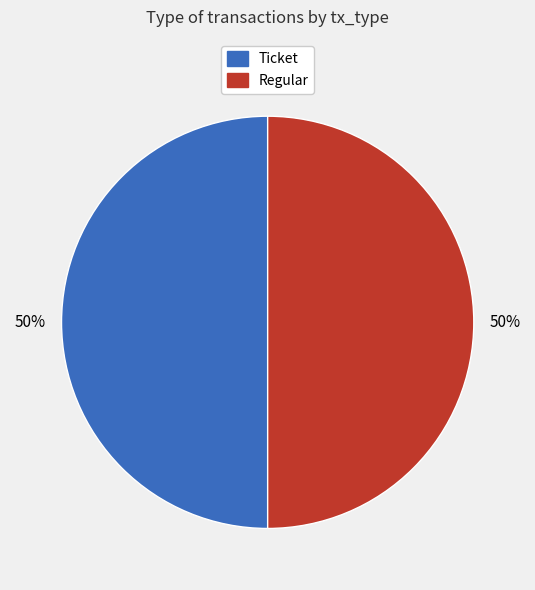

To the nearest percent, what is the average slice percentage?

50%